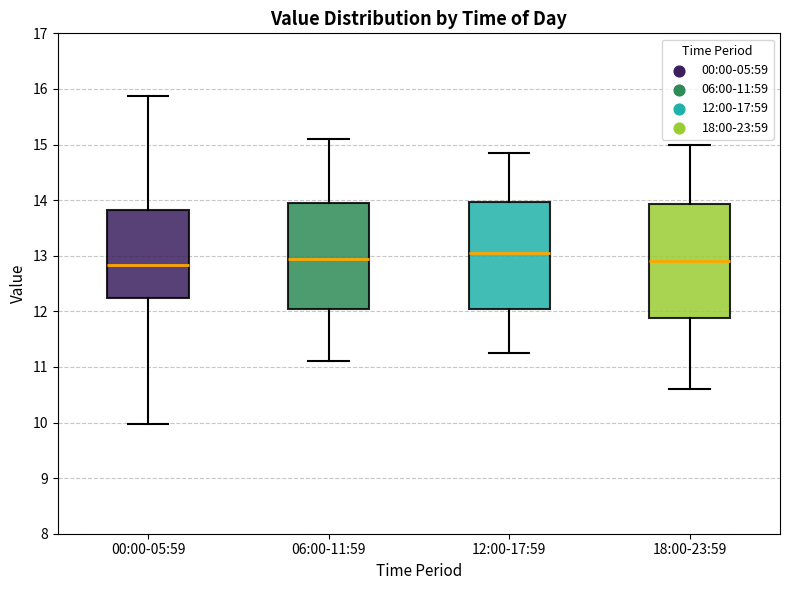

Reading left to right, read every box against the y-axis: the position of its median line, the range the box covers, and the ends of its whiskers. The values are not printed on the chart, so give them approximately, as read against the axis.

00:00-05:59: median 12.8, box 12.2 to 13.8, whiskers 10.0 to 15.9
06:00-11:59: median 13.0, box 12.1 to 14.0, whiskers 11.1 to 15.1
12:00-17:59: median 13.1, box 12.1 to 14.0, whiskers 11.3 to 14.9
18:00-23:59: median 12.9, box 11.9 to 13.9, whiskers 10.6 to 15.0